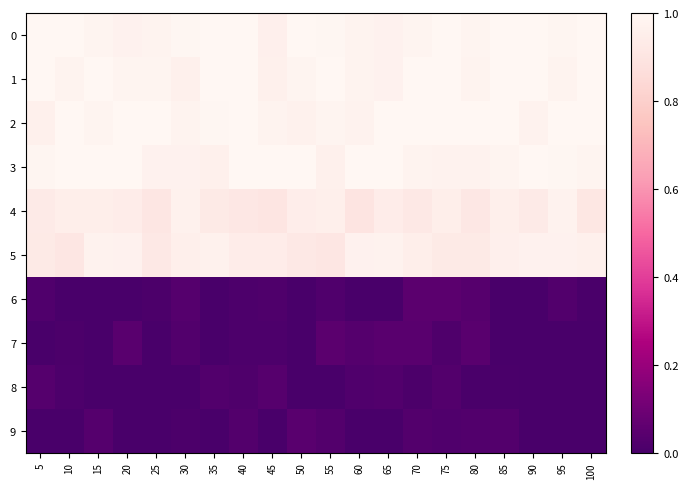

What is the difference between the highest and lowest values at 95?

1.0